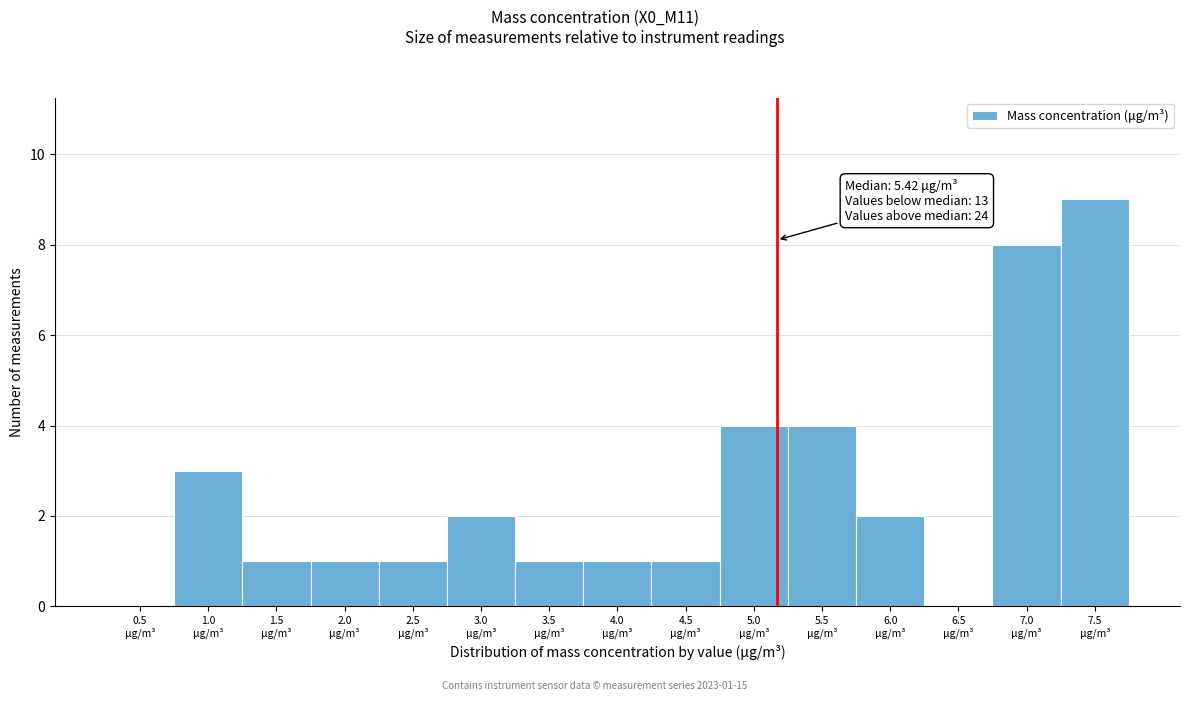

What is the sum of all values?

38